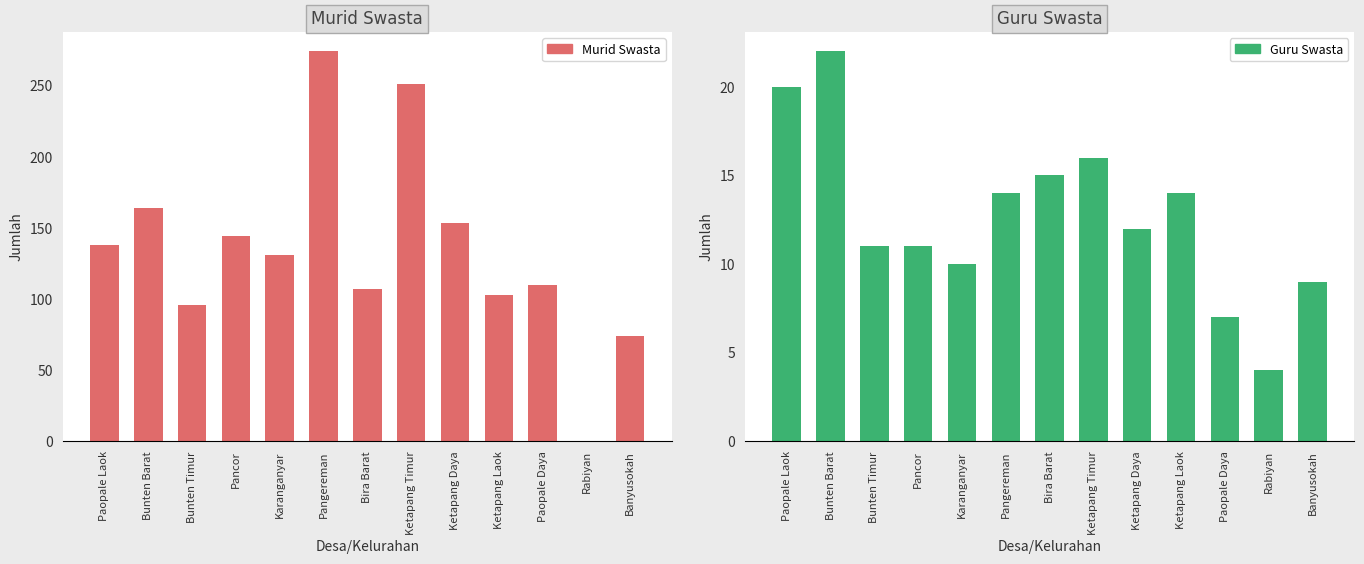

Reading left to right, extract all data points from this chart.

Murid Swasta: Paopale Laok=138	Bunten Barat=164	Bunten Timur=96	Pancor=144	Karanganyar=131	Pangereman=274	Bira Barat=107	Ketapang Timur=251	Ketapang Daya=153	Ketapang Laok=103	Paopale Daya=110	Rabiyan=0	Banyusokah=74
Guru Swasta: Paopale Laok=20	Bunten Barat=22	Bunten Timur=11	Pancor=11	Karanganyar=10	Pangereman=14	Bira Barat=15	Ketapang Timur=16	Ketapang Daya=12	Ketapang Laok=14	Paopale Daya=7	Rabiyan=4	Banyusokah=9